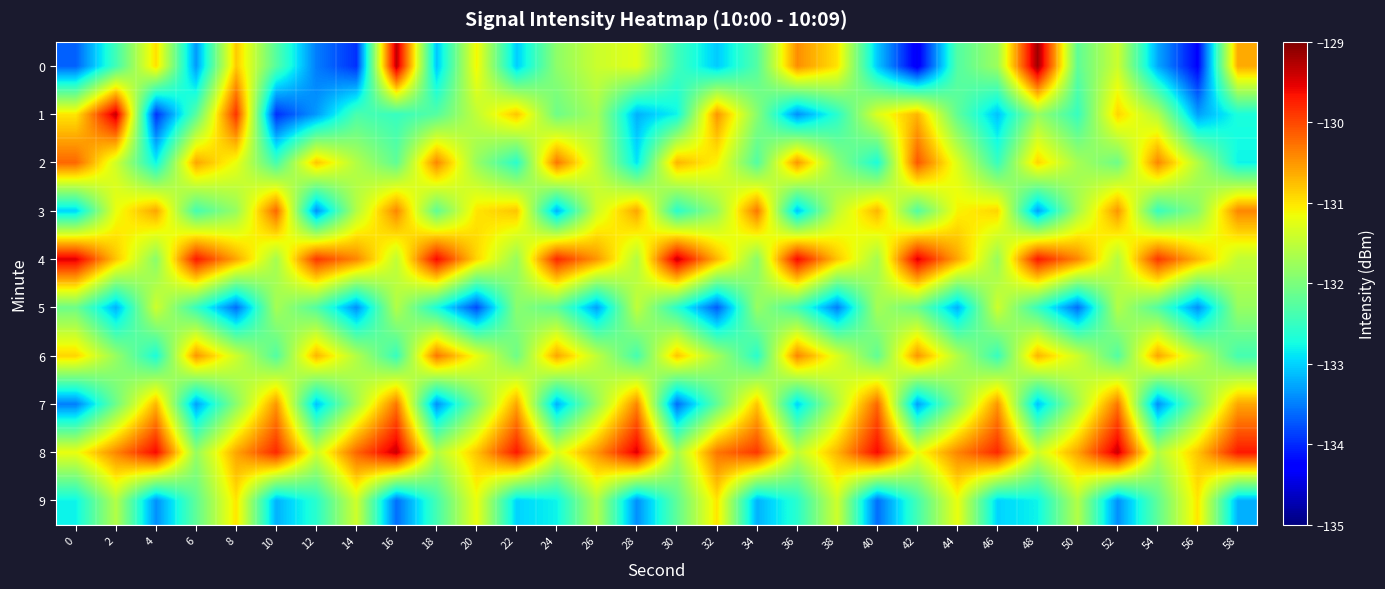

At 4, list the series in order from smallest to largest.

1, 9, 2, 6, 4, 5, 0, 7, 3, 8